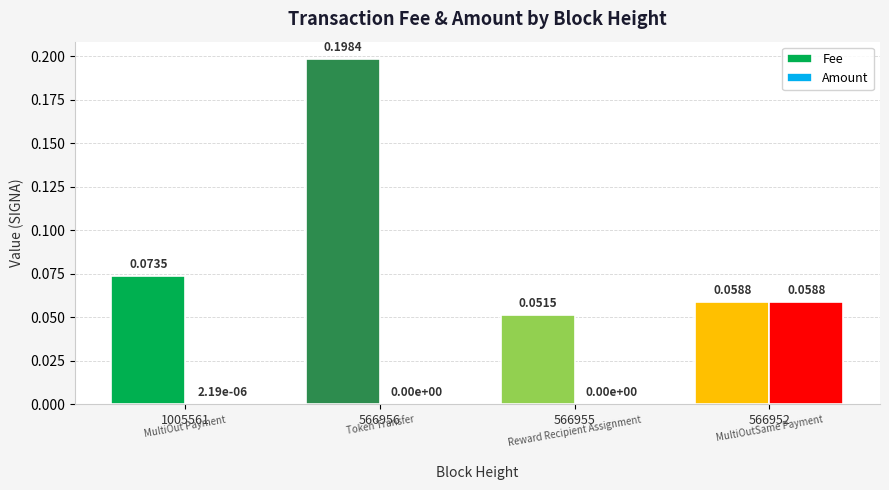

Between 1005561 and 566956, which series saw the biggest shift?

Fee